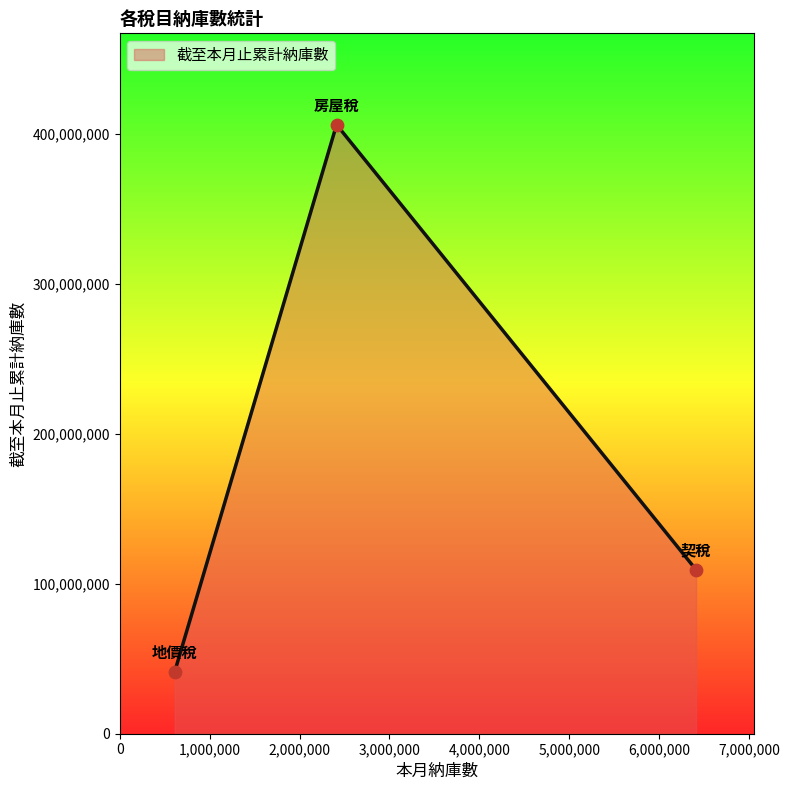

What is the difference between the maximum and minimum values?

364612093